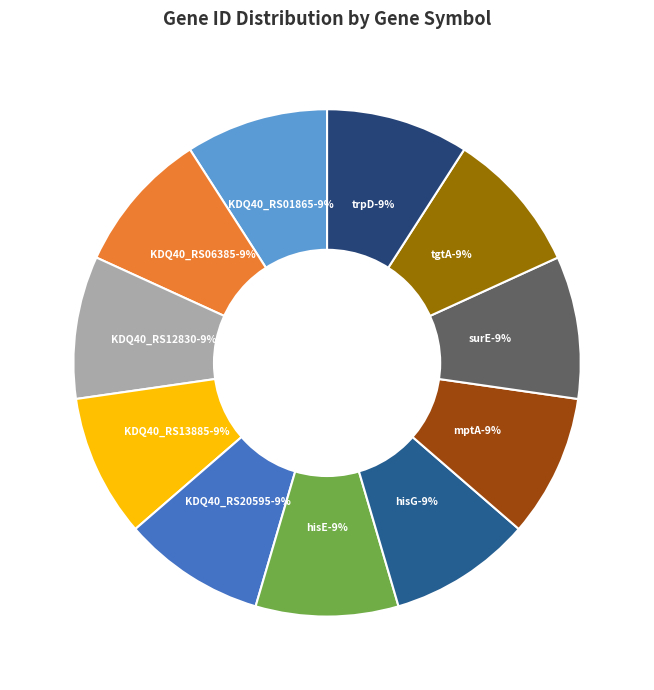

To the nearest percent, what percentage of the pie is trpD?

9%